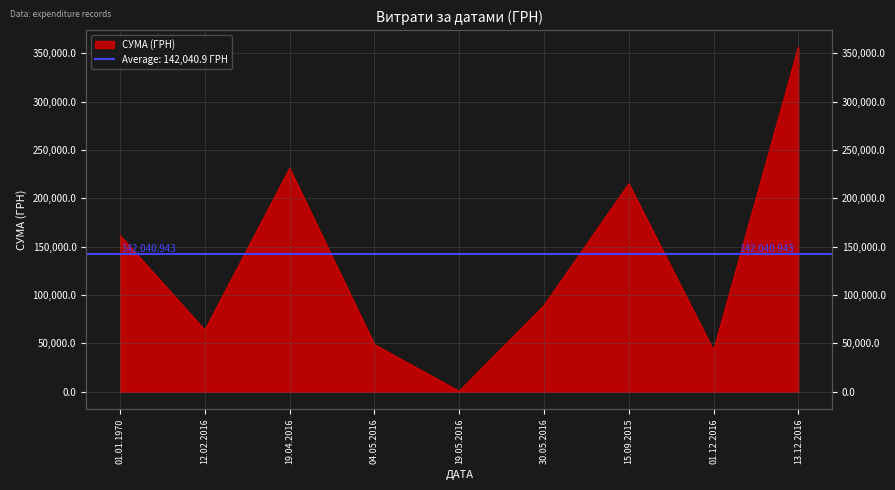

Which has a higher value, 01.01.1970 or 19.04.2016?

19.04.2016